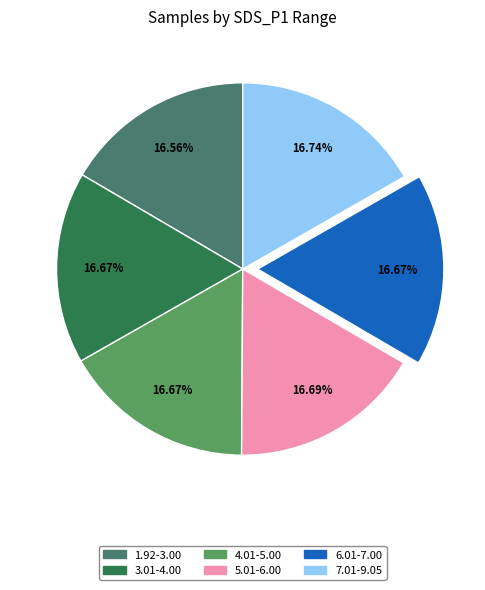

Does any single category account for the majority?

No